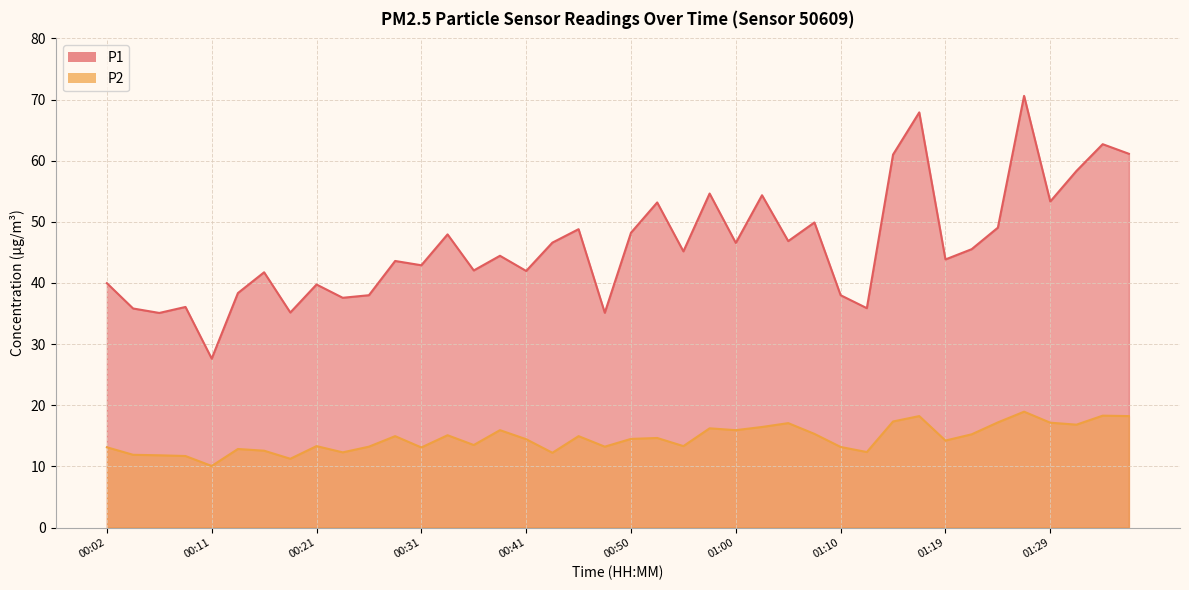

The value of P1 at 01:27 is 39.2. True or false?

False